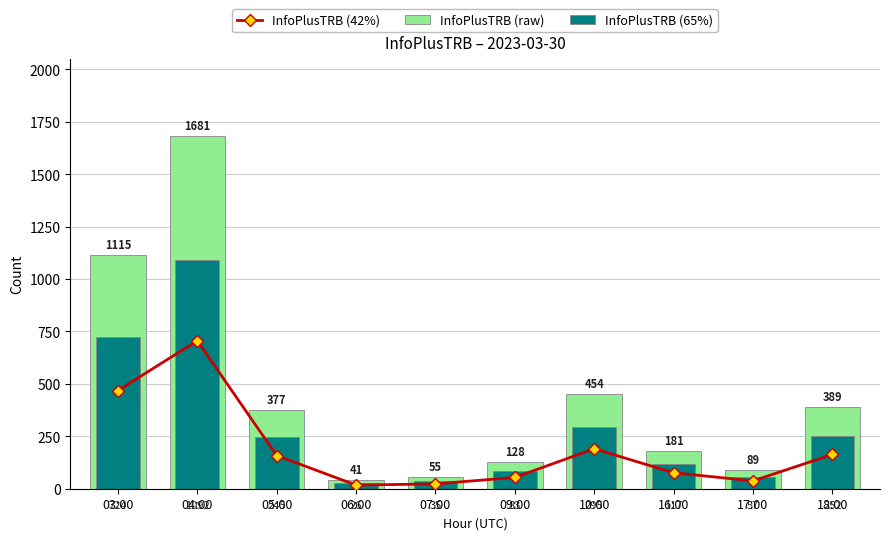

What is the sum of all InfoPlusTRB (42%) values?

1894.2